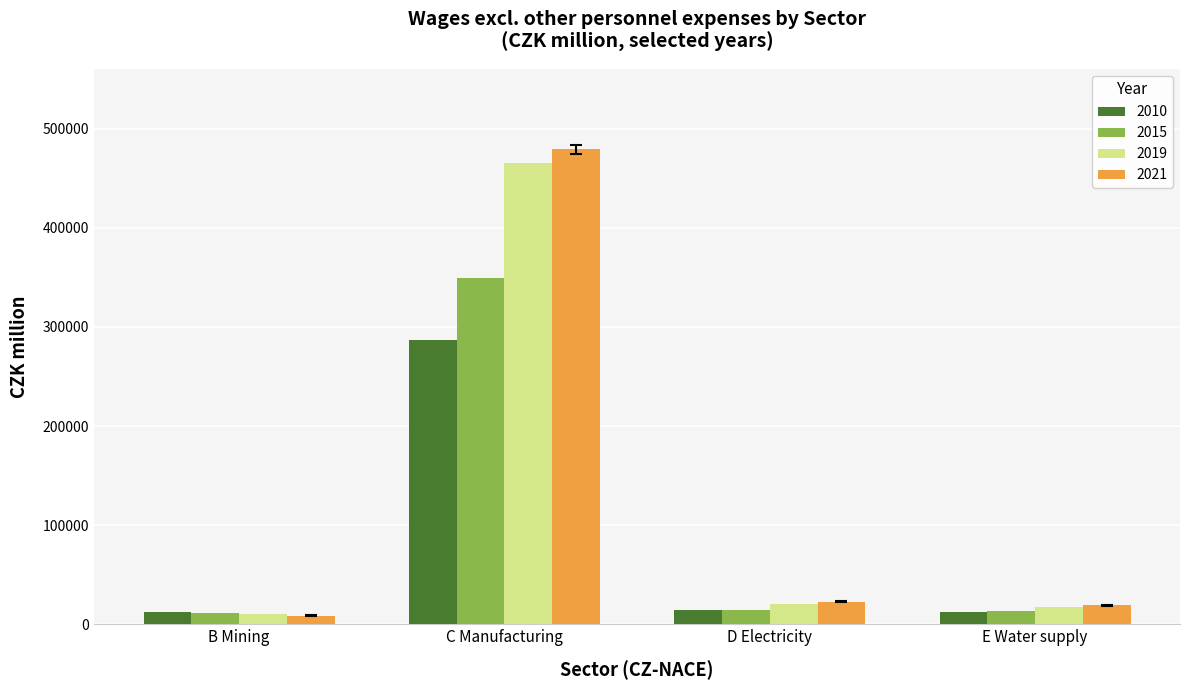

Which series has the widest spread of values?

2021